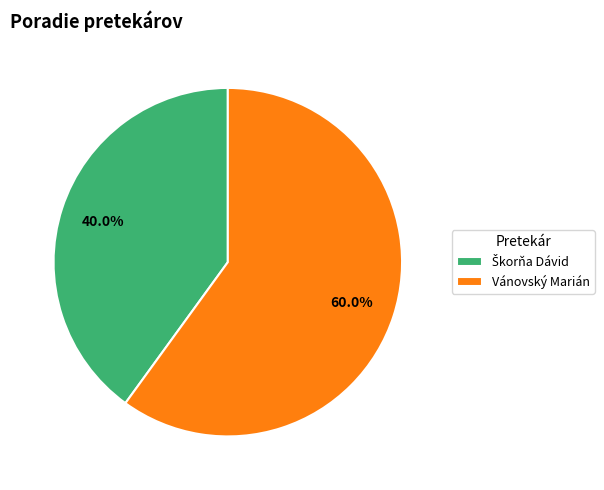

What portion of the pie excludes Vánovský Marián?

40.0%